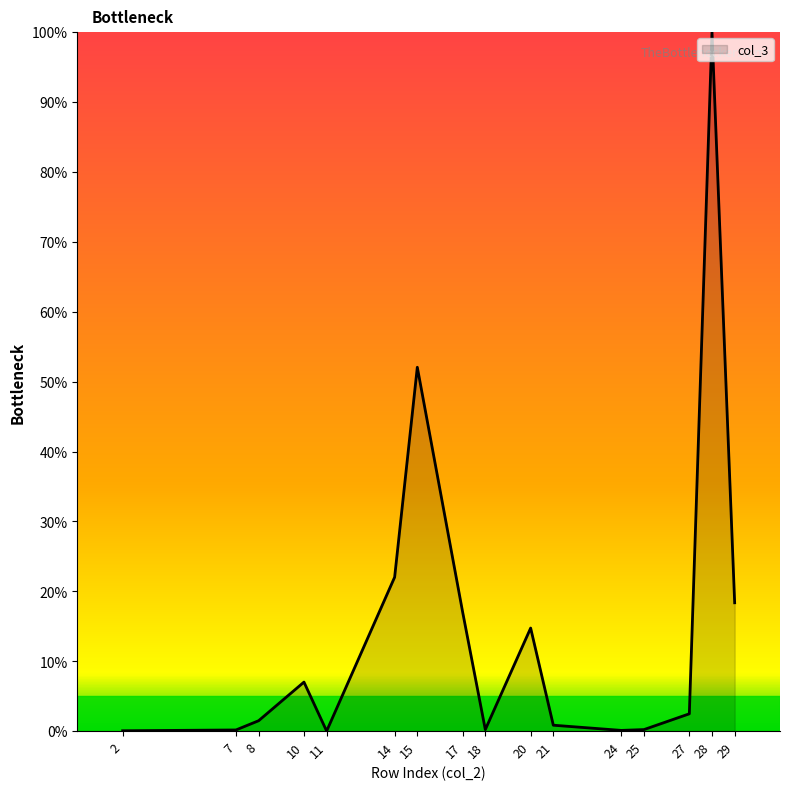

The value at 20 is 14.7. True or false?

True